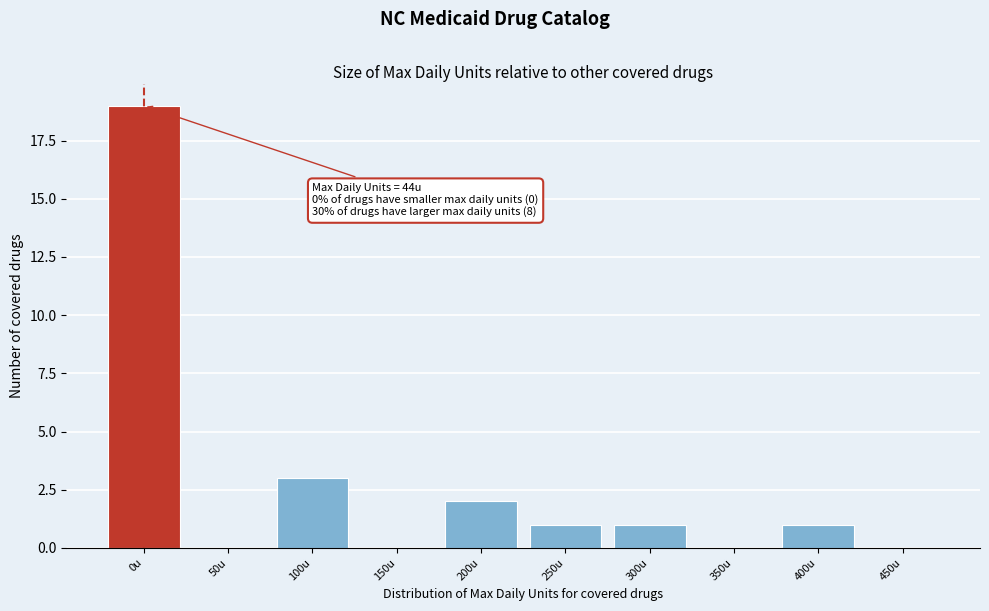

Reading left to right, transcribe all the data shown in this chart.

0u=19	50u=0	100u=3	150u=0	200u=2	250u=1	300u=1	350u=0	400u=1	450u=0